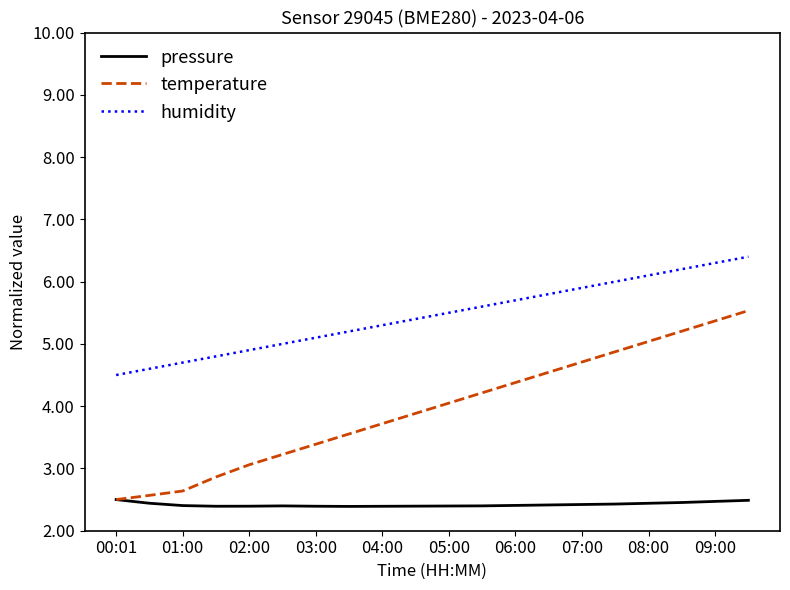

List the series in order of their peak value, lowest first.

pressure, temperature, humidity